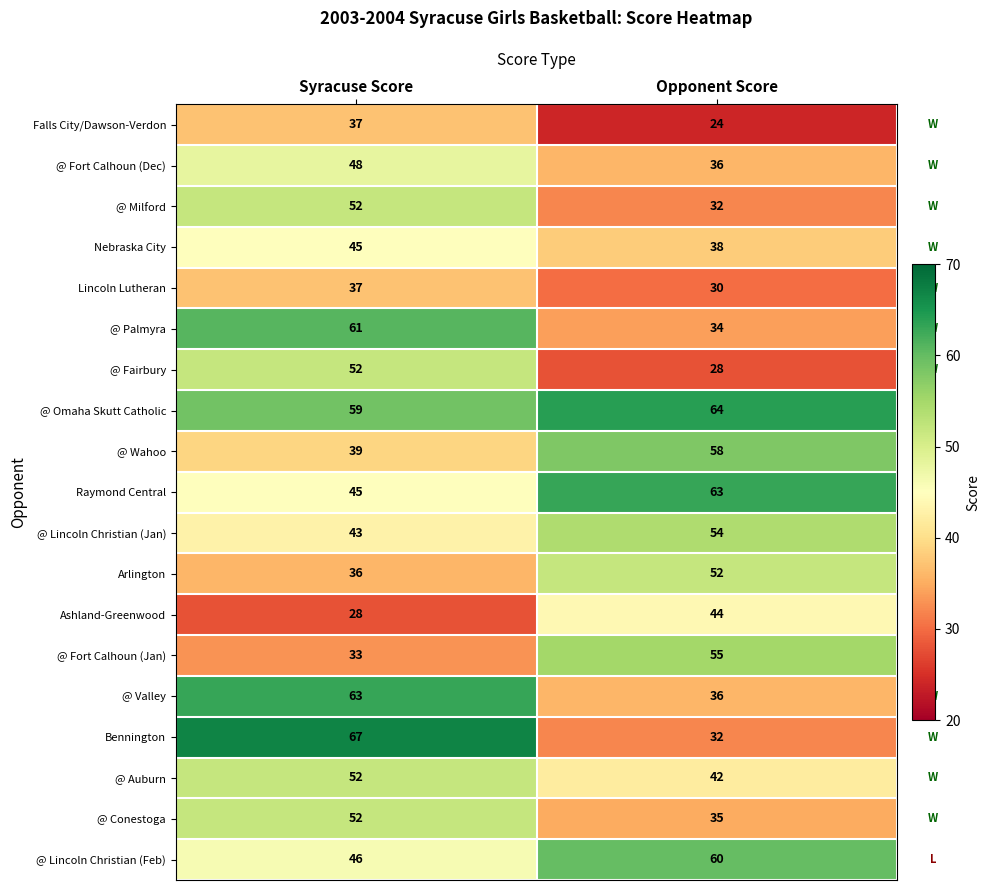

What is the spread (max minus min) of values at Syracuse Score?

39